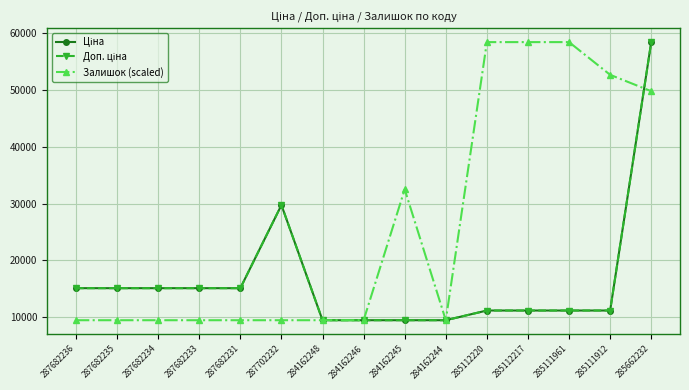

What is the spread (max minus min) of values at 285662232?

8637.6